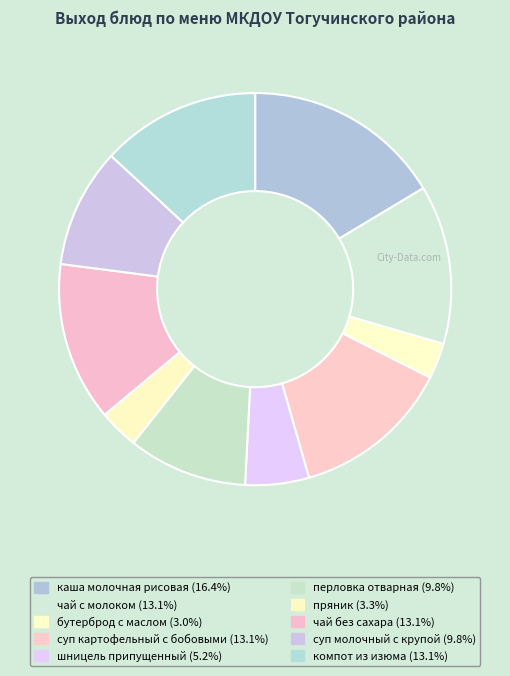

The бутерброд с маслом slice represents 3% of the pie. True or false?

True